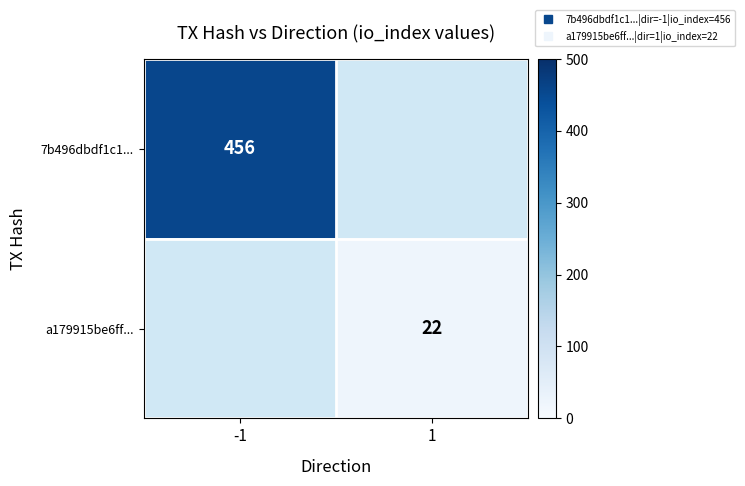

The value of 7b496dbdf1c1... at -1 is 456.0. True or false?

True